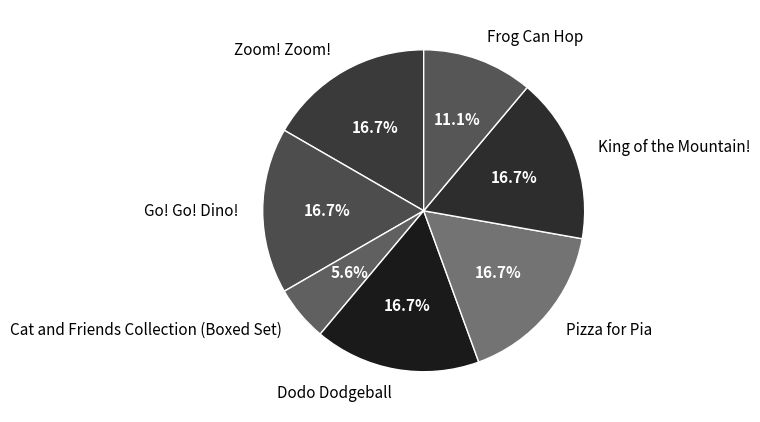

Which has a higher value, Cat and Friends Collection (Boxed Set) or Go! Go! Dino!?

Go! Go! Dino!